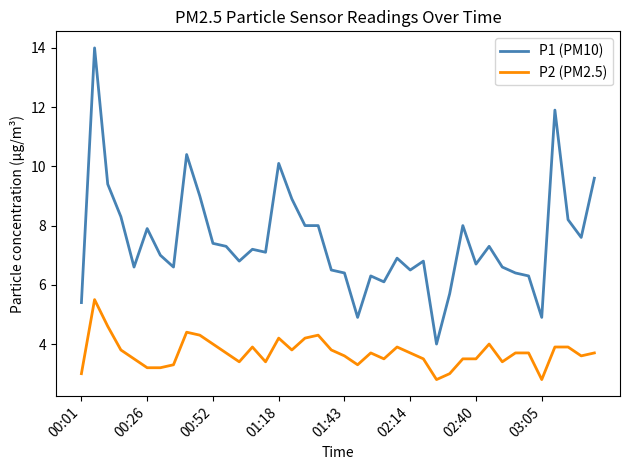

Which series has the largest total across all categories?

P1 (PM10)